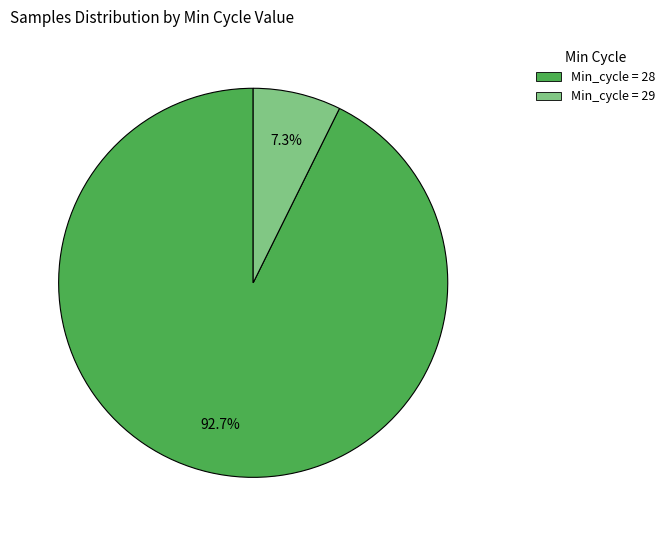

To the nearest percent, what is the average slice percentage?

50%